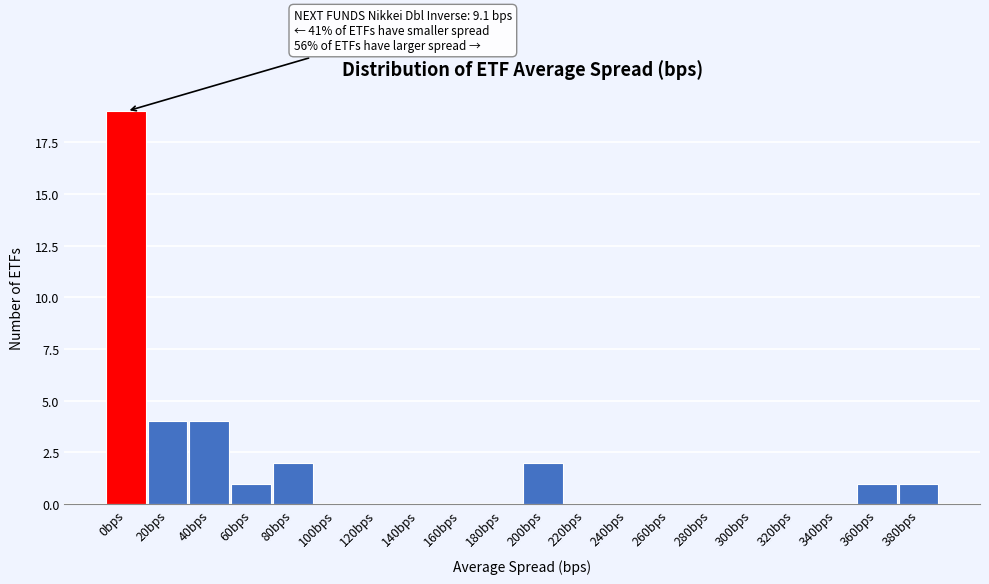

Reading right to left, extract all data points from this chart.

380bps=1	360bps=1	340bps=0	320bps=0	300bps=0	280bps=0	260bps=0	240bps=0	220bps=0	200bps=2	180bps=0	160bps=0	140bps=0	120bps=0	100bps=0	80bps=2	60bps=1	40bps=4	20bps=4	0bps=19